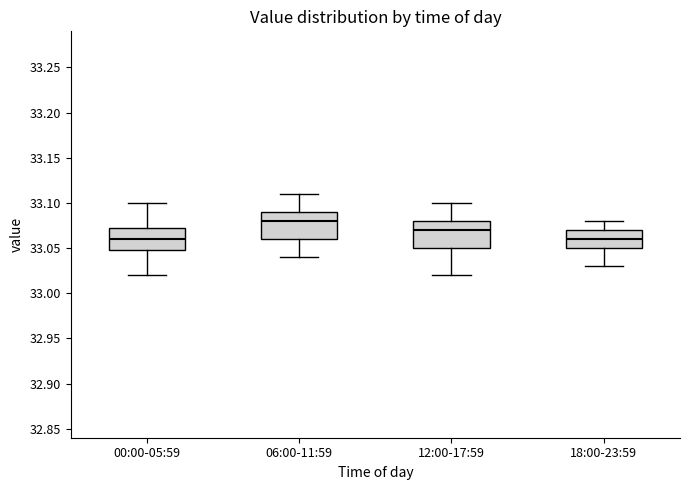

Where does the median line of the box for 18:00-23:59 sit on the y-axis? The values are not printed on the chart, so give them approximately, as read against the axis.

33.060